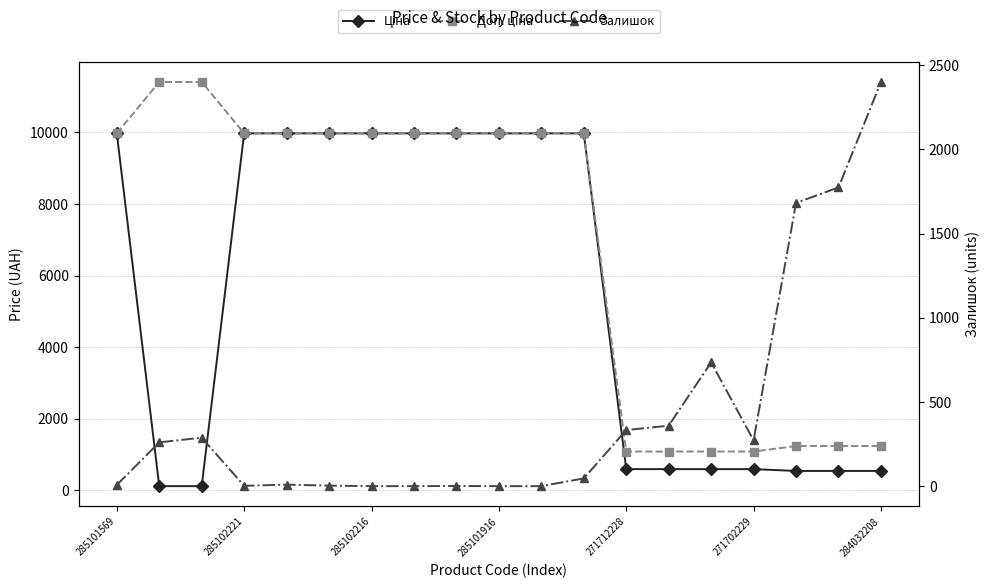

Does the chart have visible grid lines?

Yes